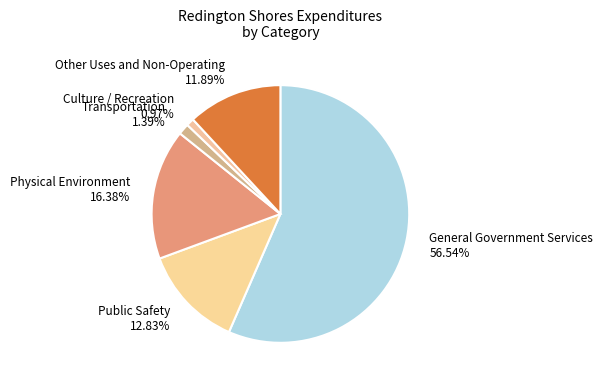

Is there any slice that represents more than half of the pie?

Yes